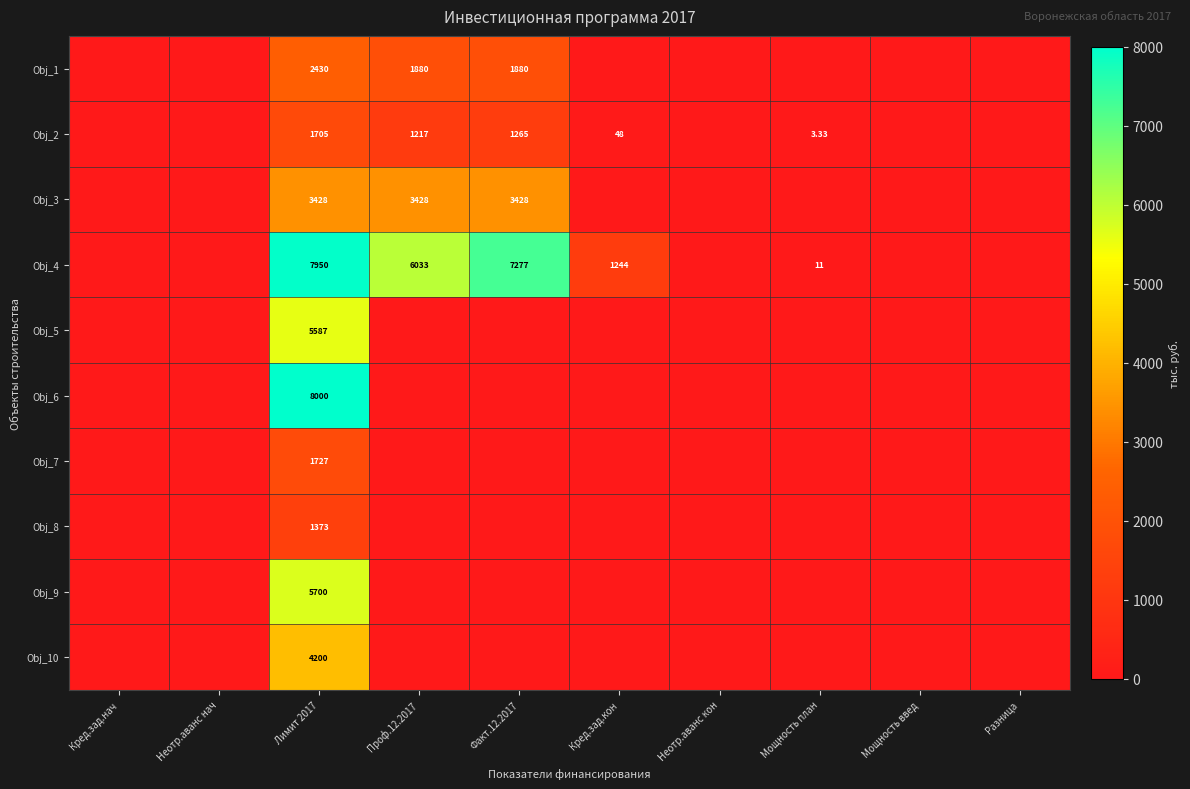

The value of Obj_3 at Факт.12.2017 is 1575.4. True or false?

False